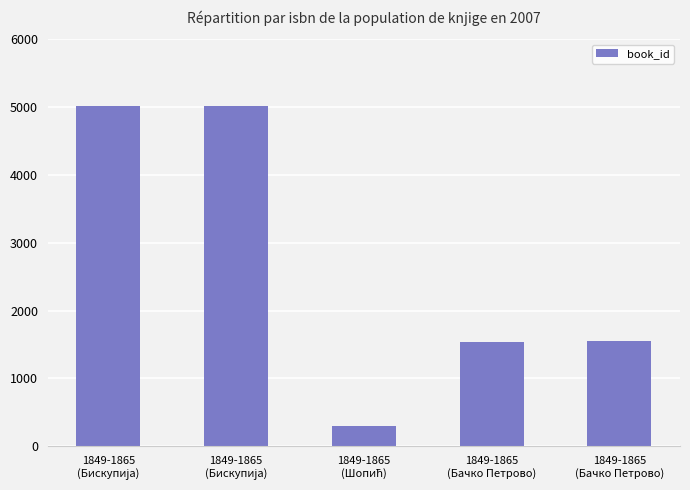

What is the label of the 1st bar from the left?

1849-1865
(Бискупија)